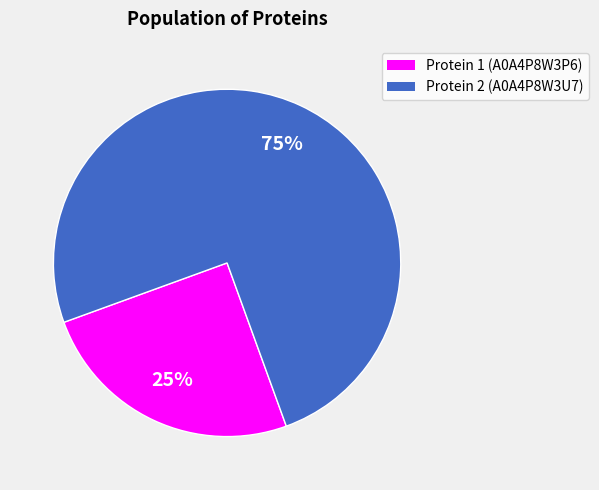

Which category has the smallest portion of the pie?

Protein 1 (A0A4P8W3P6)